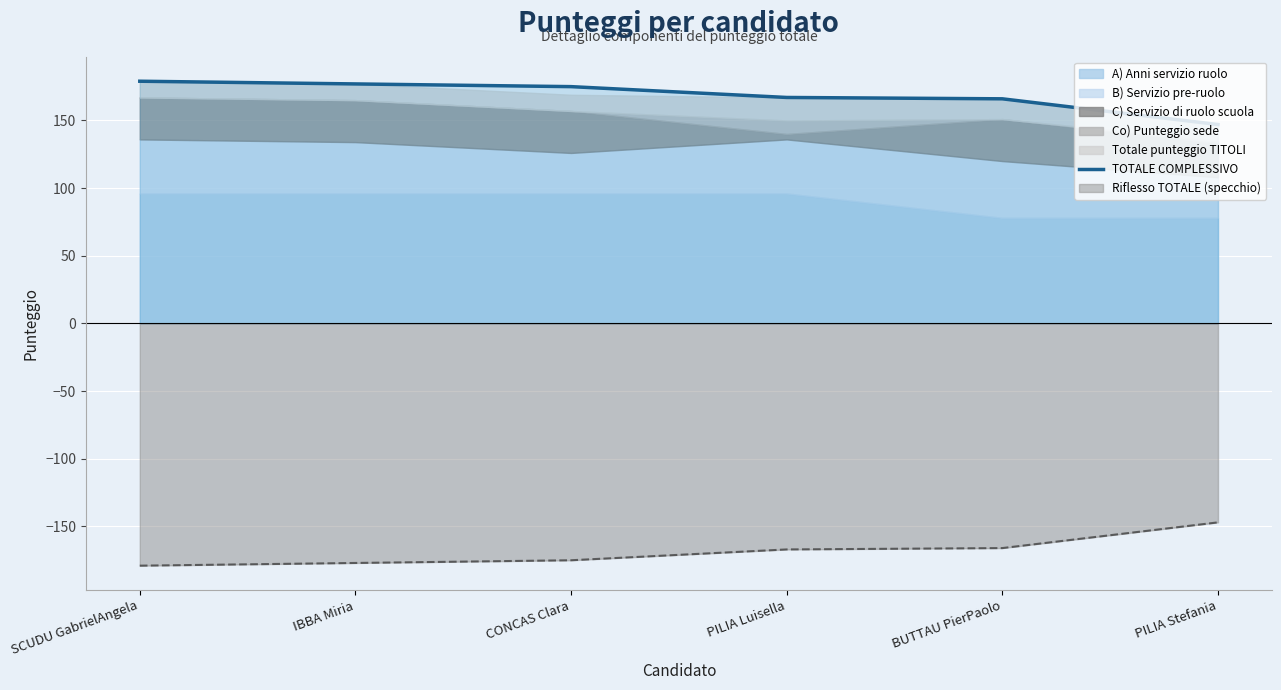

Is it true that the value at PILIA Stefania is 210?

False